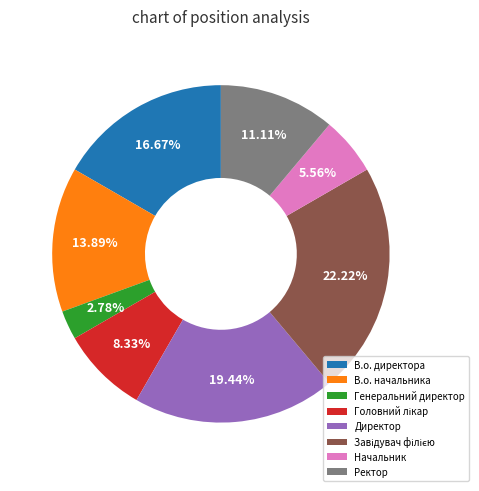

Is there a majority slice in this chart?

No